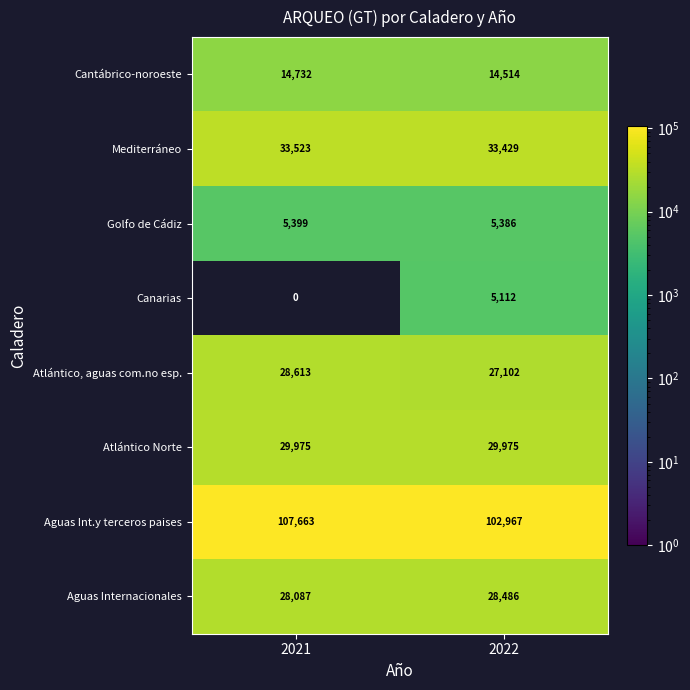

Which category has the highest value across all series?

2021